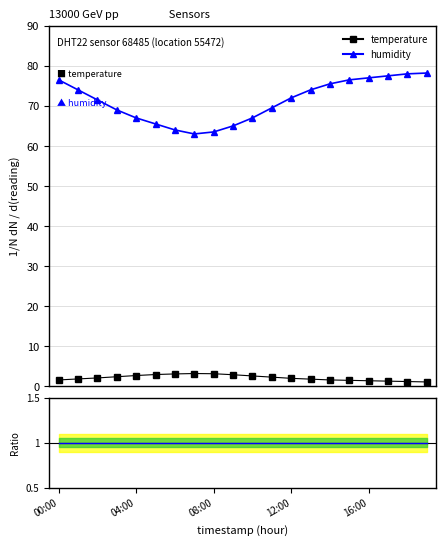

How many data points in humidity are above 72?

9